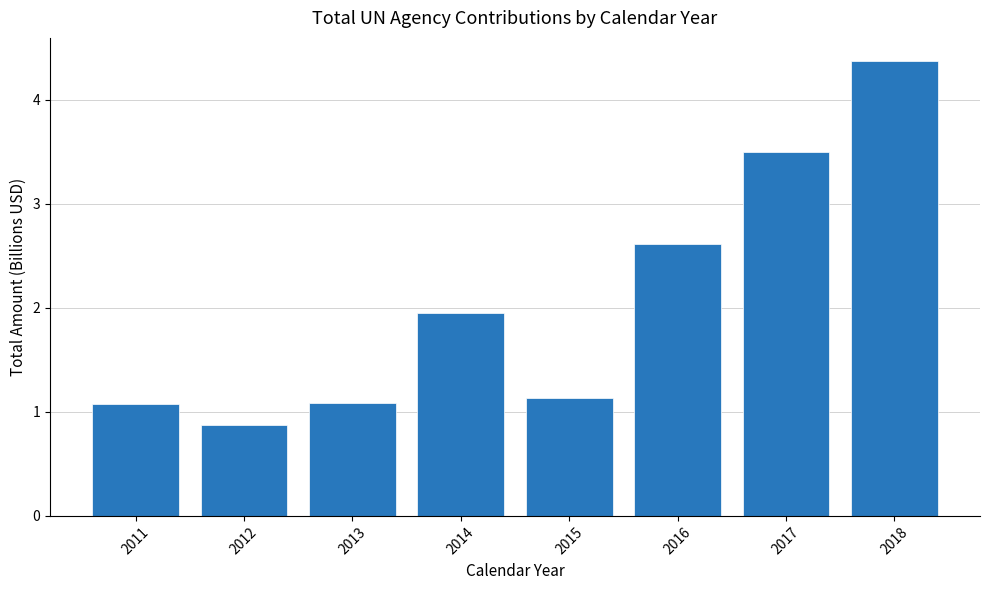

The chart shows a value of 1.2 at 2016. True or false?

False